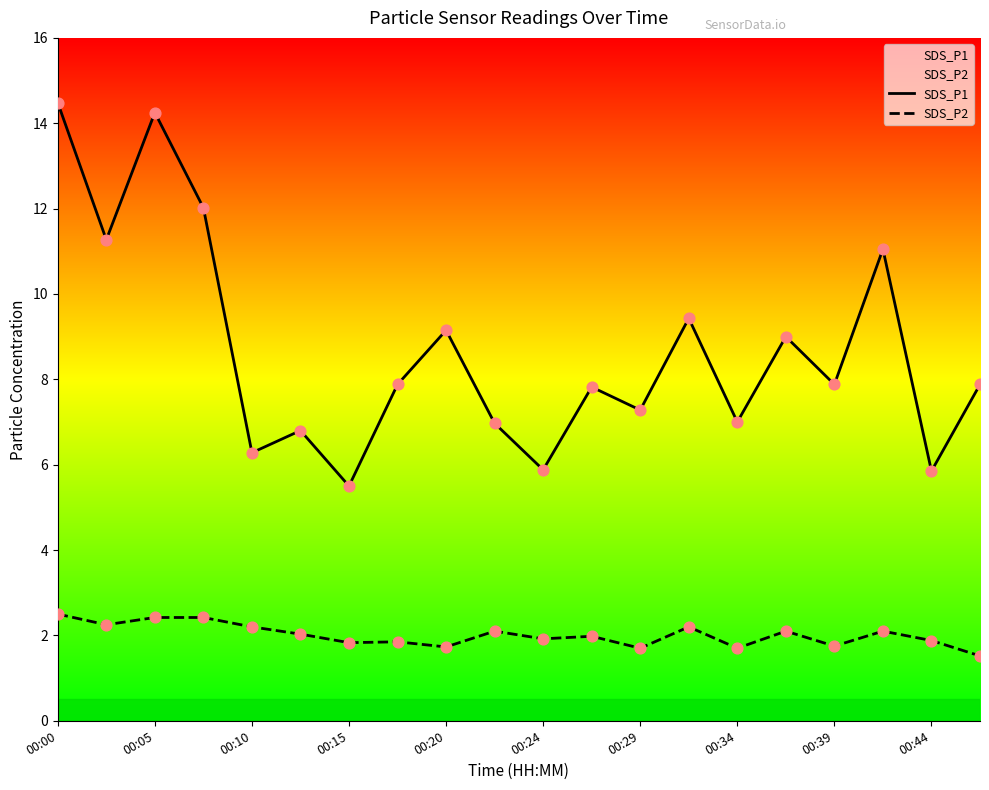

What are all the series names shown in the legend?

SDS_P1, SDS_P2